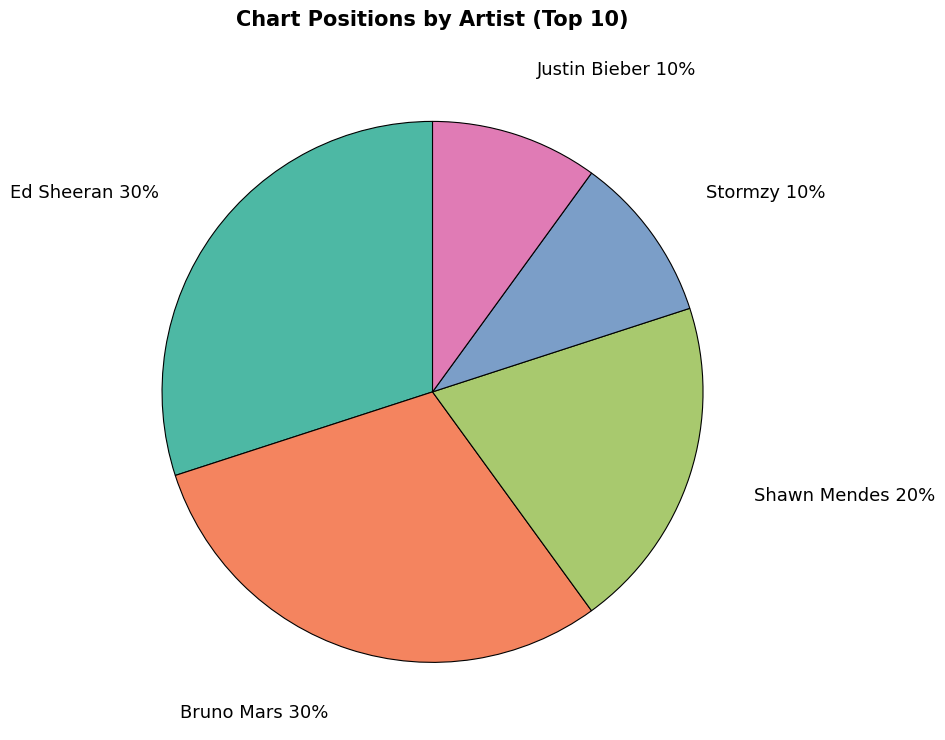

How many segments does this pie chart have?

5